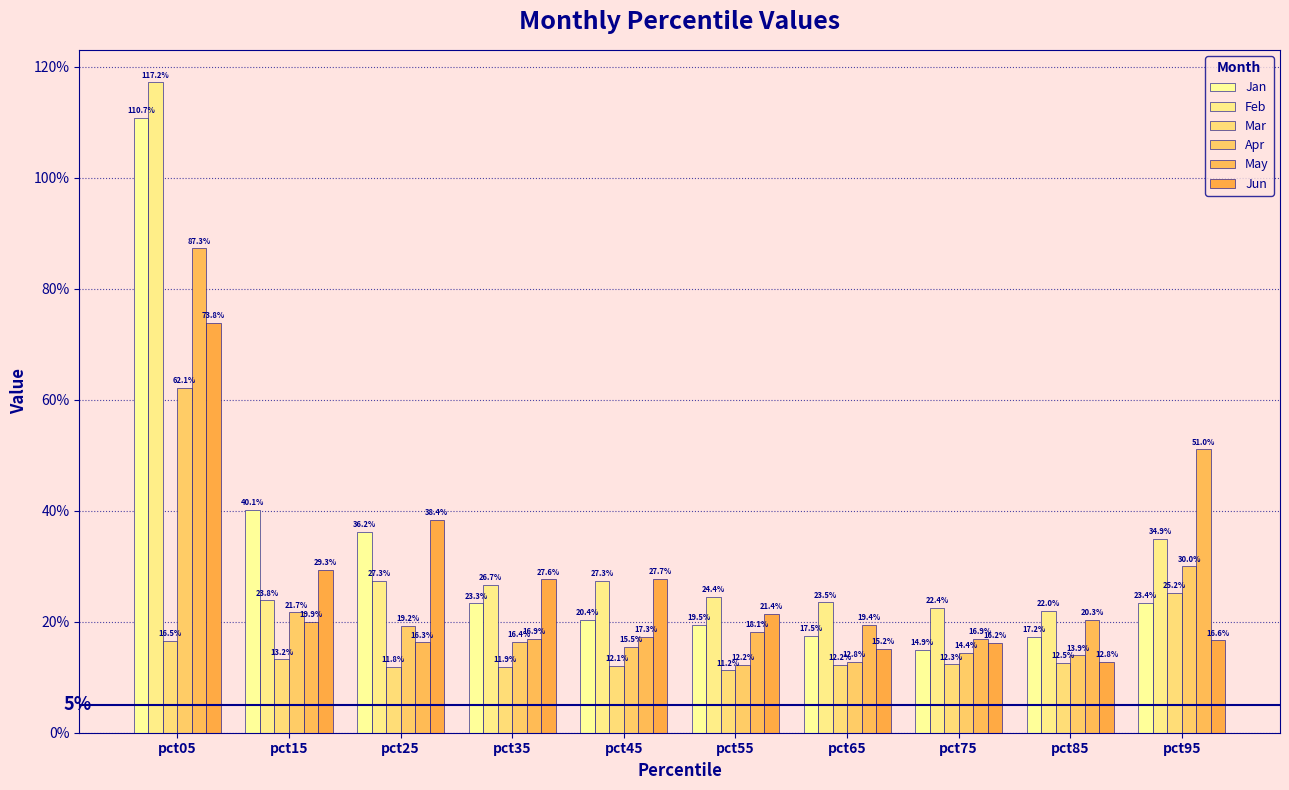

Which category has the lowest value in the May series?

pct25